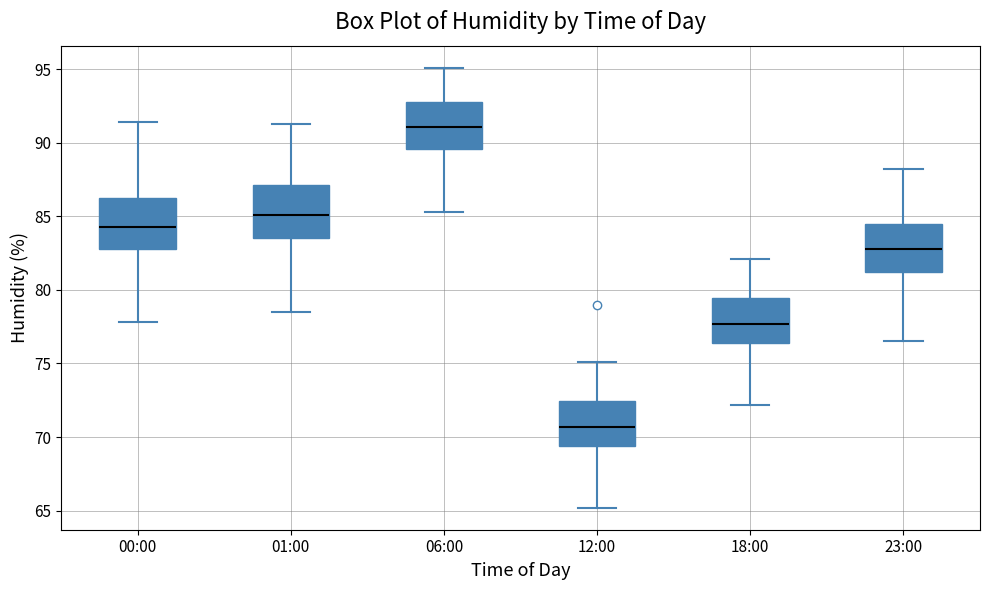

Reading left to right, transcribe this box plot: for each box, give where its median line is, the range the box spans, and where its two whiskers end, as read against the y-axis. The values are not printed on the chart, so give them approximately, as read against the axis.

00:00: median 84.5, box 83.0 to 86.5, whiskers 78.0 to 91.5
01:00: median 85.0, box 83.5 to 87.0, whiskers 78.5 to 91.5
06:00: median 91.0, box 89.5 to 93.0, whiskers 85.5 to 95.0
12:00: median 70.5, box 69.5 to 72.5, whiskers 65.0 to 75.0
18:00: median 77.5, box 76.5 to 79.5, whiskers 72.0 to 82.0
23:00: median 83.0, box 81.5 to 84.5, whiskers 76.5 to 88.0